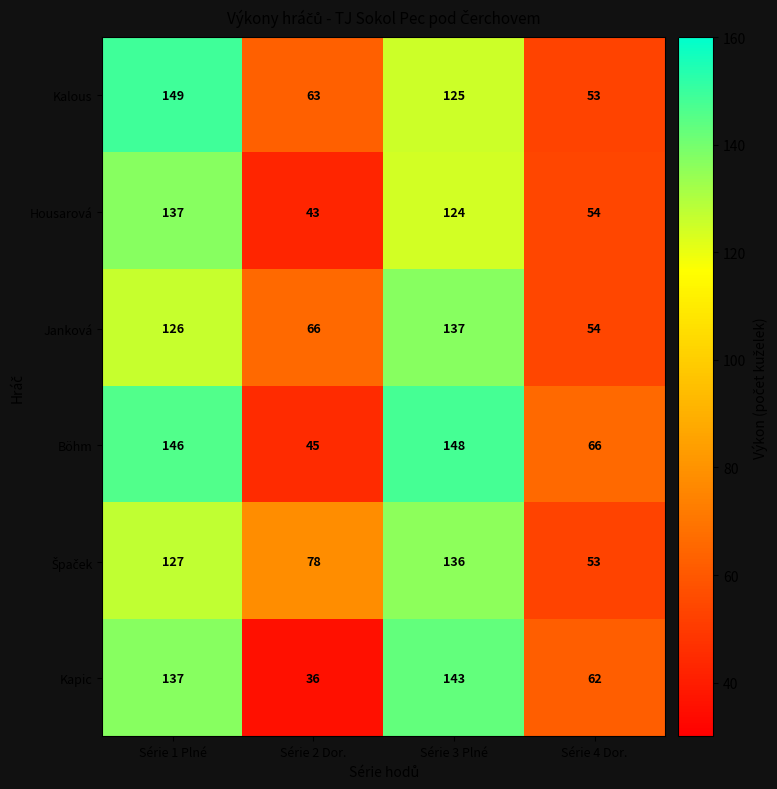

What is the average value of the Housarová series?

90